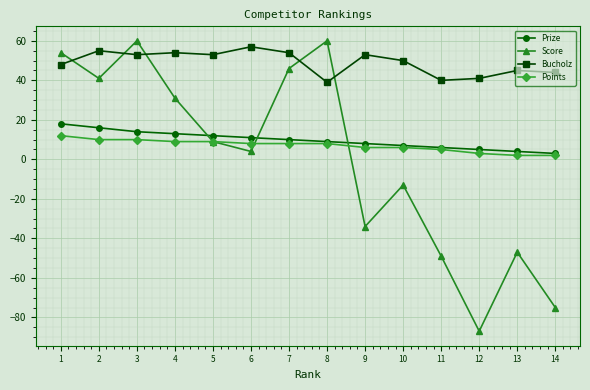

At which category does the chart reach its minimum across all series?

12